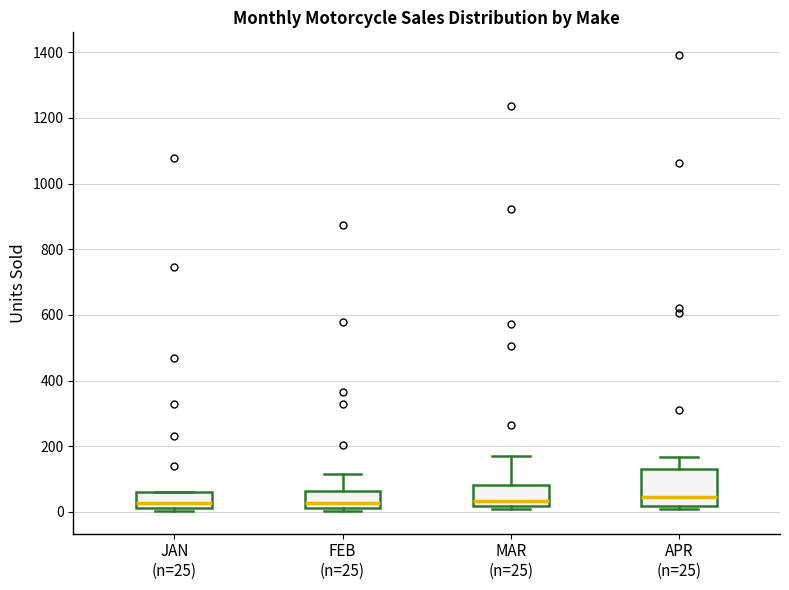

Comparing the boxes themselves (not the whiskers), which one is the tallest?

APR (n=25)